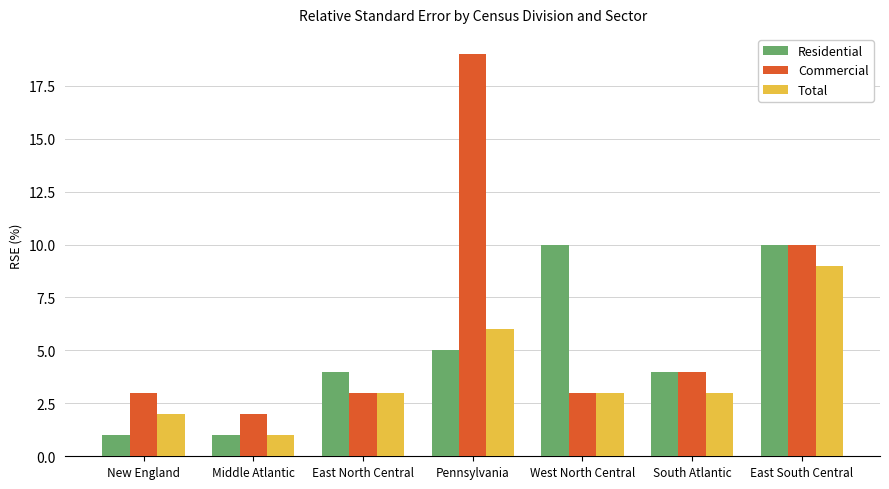

Where is Total nearest to the value 5?

Pennsylvania